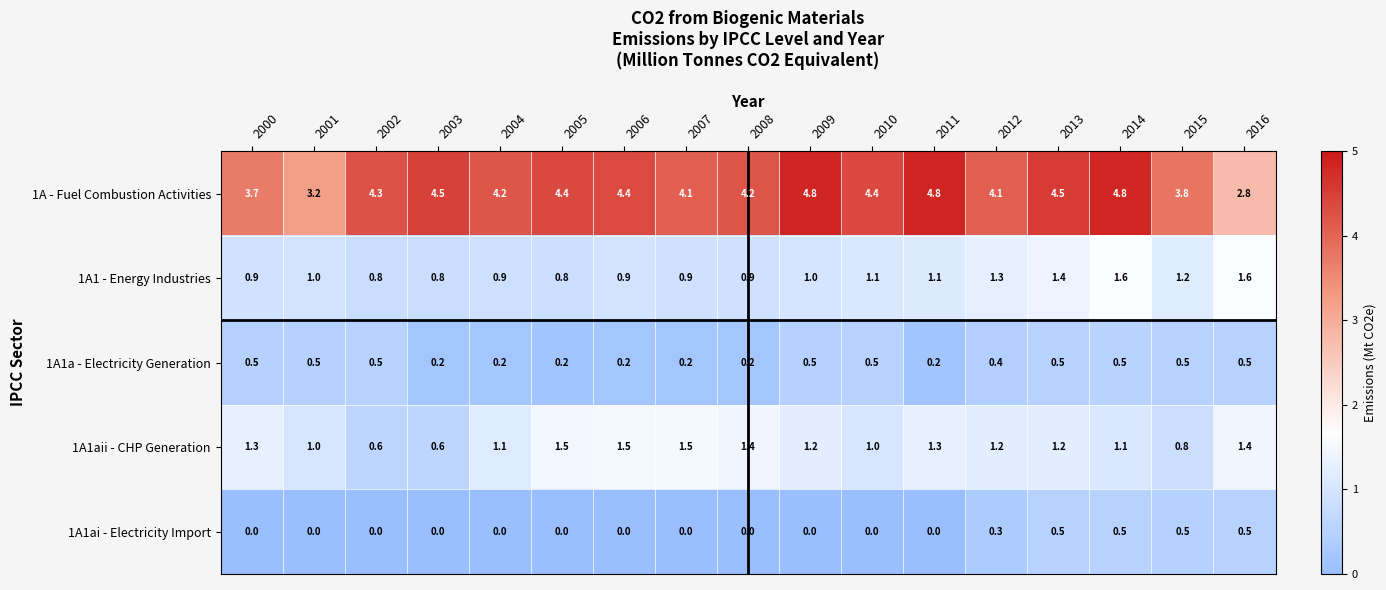

What is the greatest value displayed?

4.8